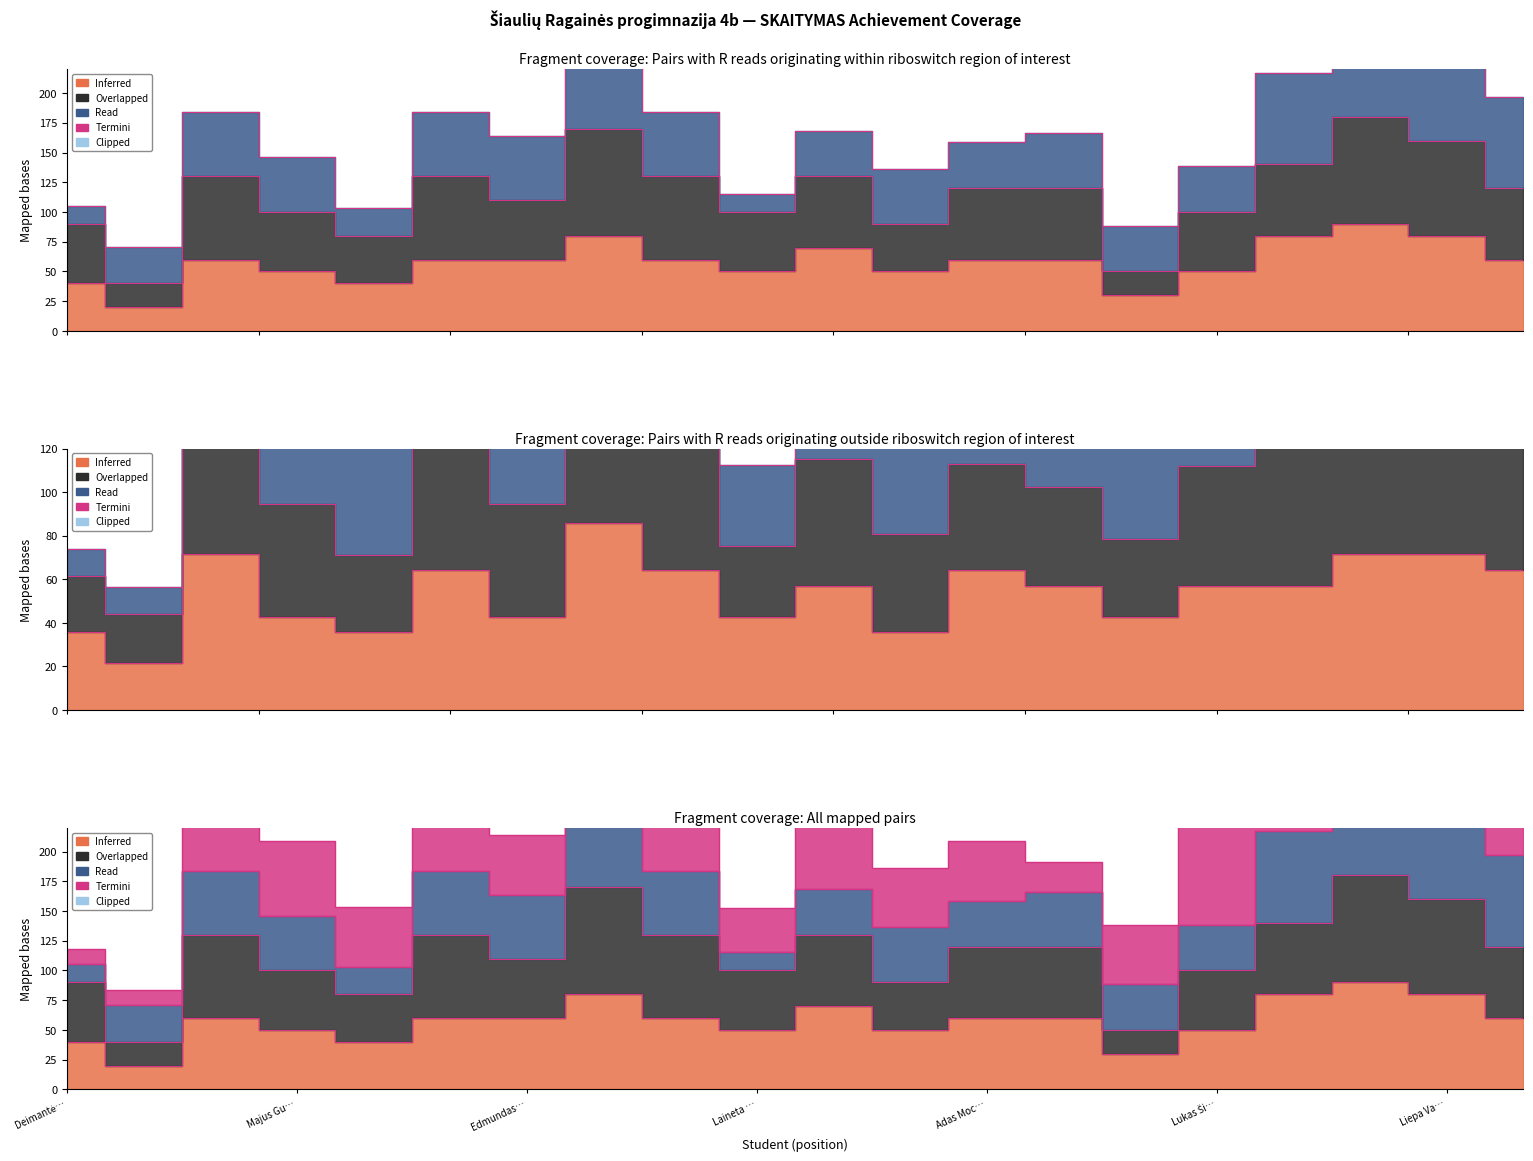

True or false: Tiesioginės informacijos radimas has more than 1 points higher than both neighbors.

True